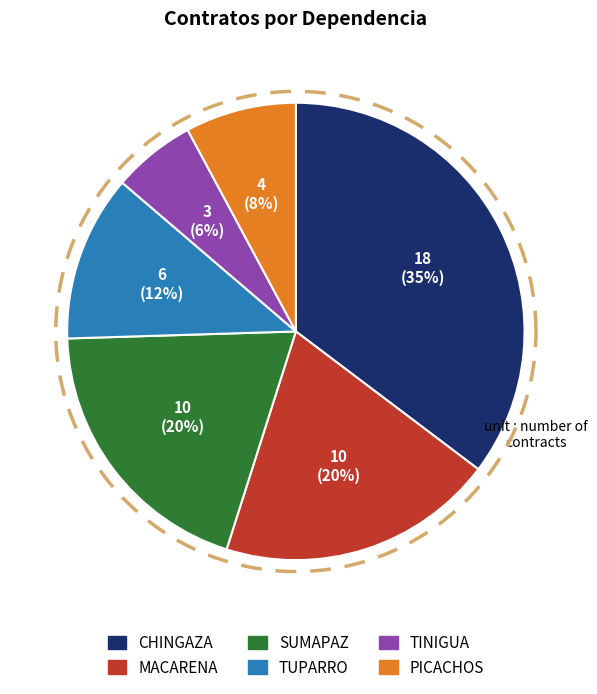

To the nearest percent, what portion does TINIGUA represent?

6%